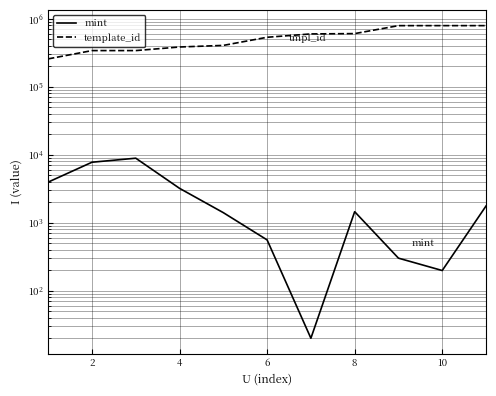

What are all the series names shown in the legend?

mint, template_id